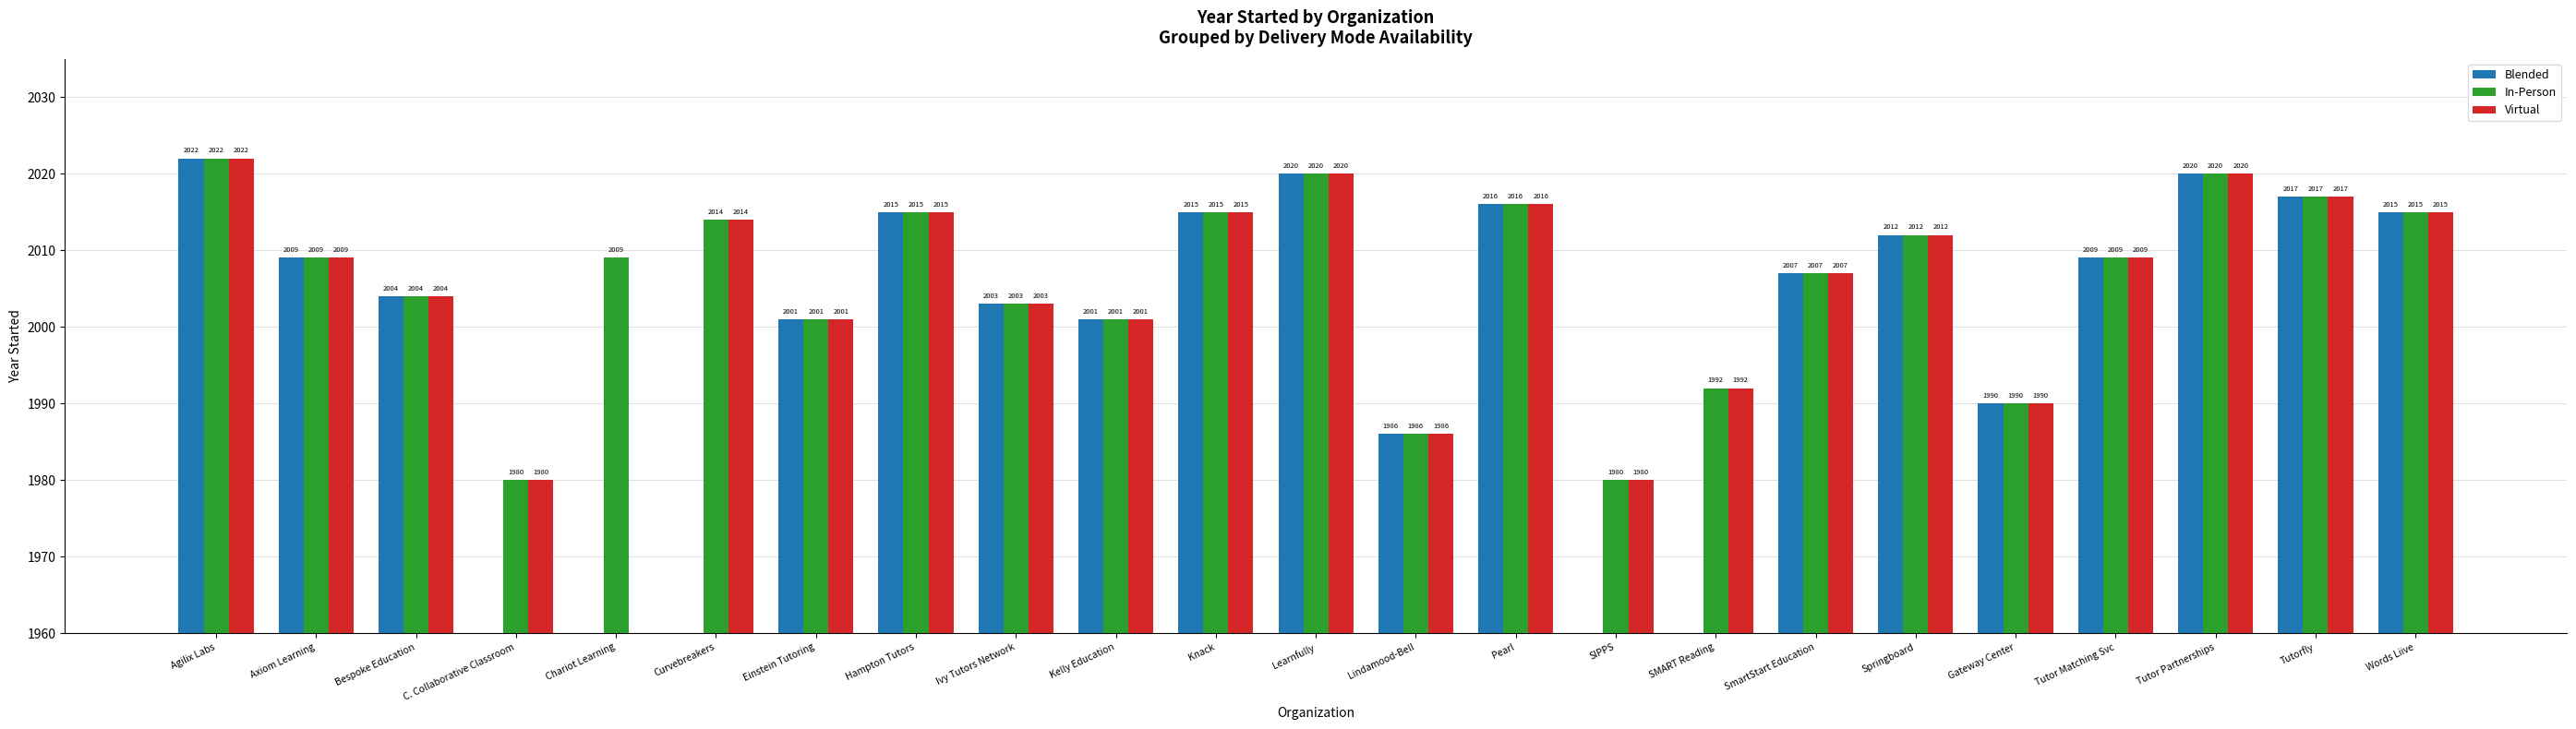

How many bars are there in each group?

3